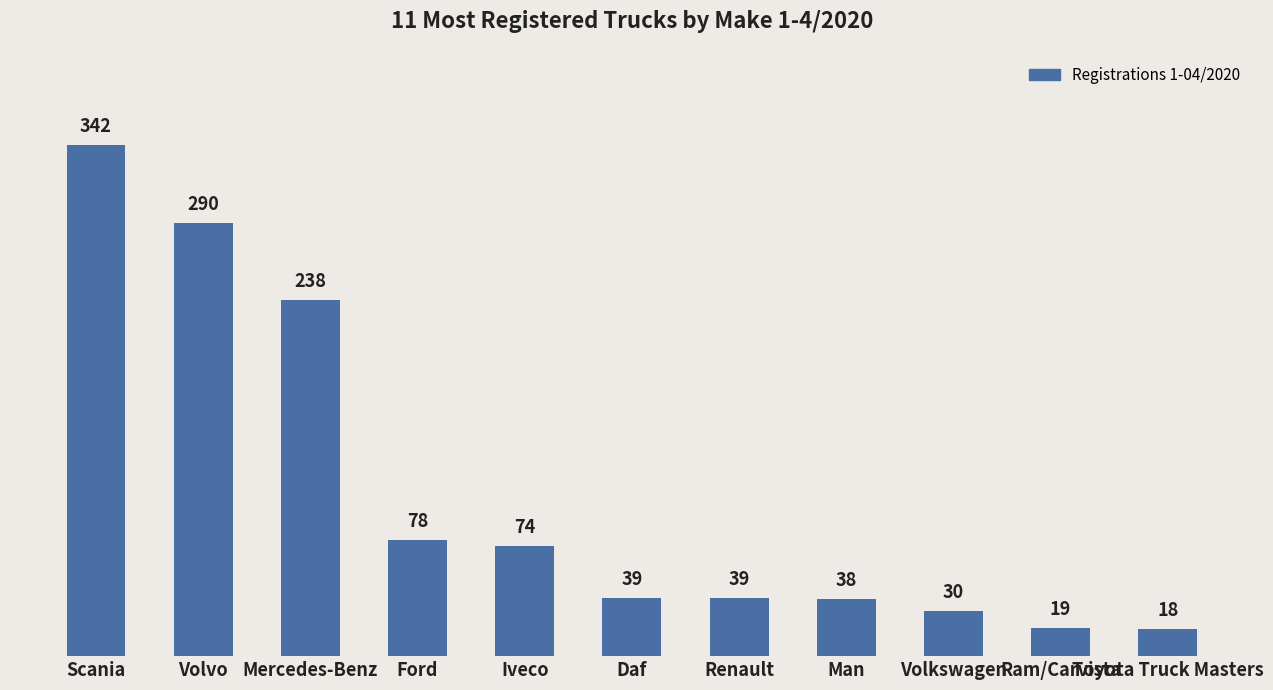

What is the label of the 11th bar from the left?

Toyota Truck Masters